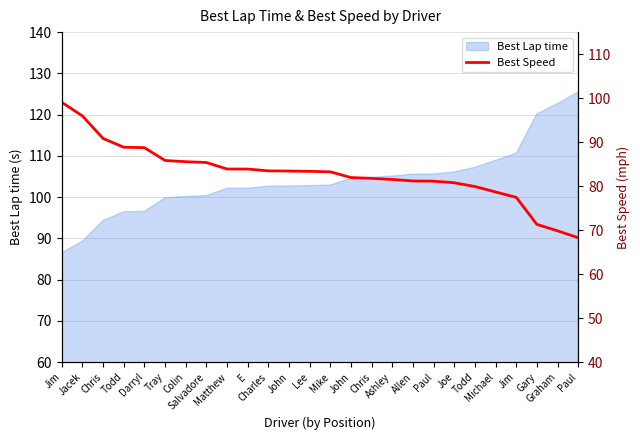

What is the minimum value shown in the chart?

68.3